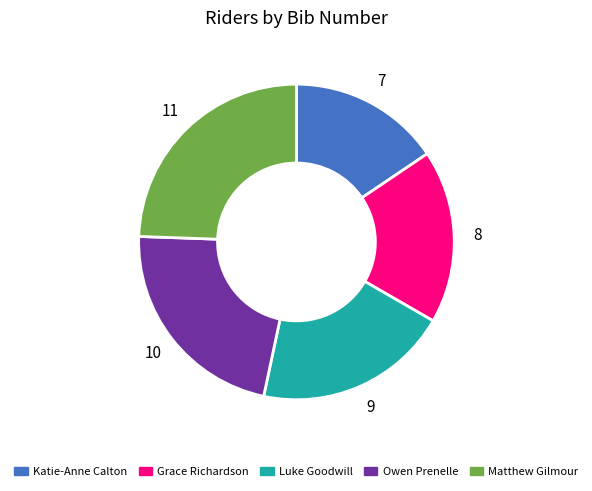

Which category has the biggest portion of the pie?

Matthew Gilmour